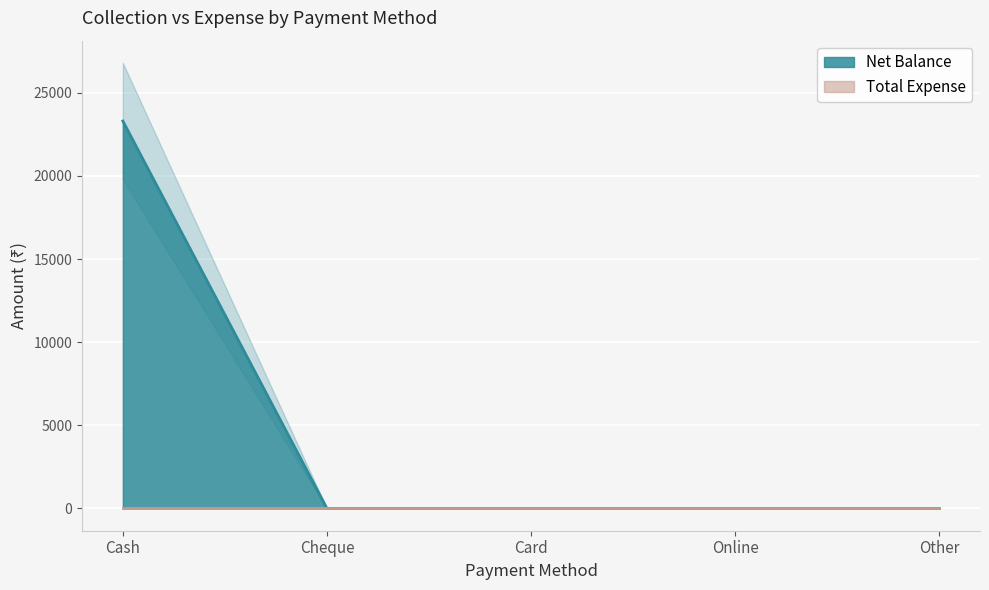

True or false: the data has more than 1 interior local peaks.

False